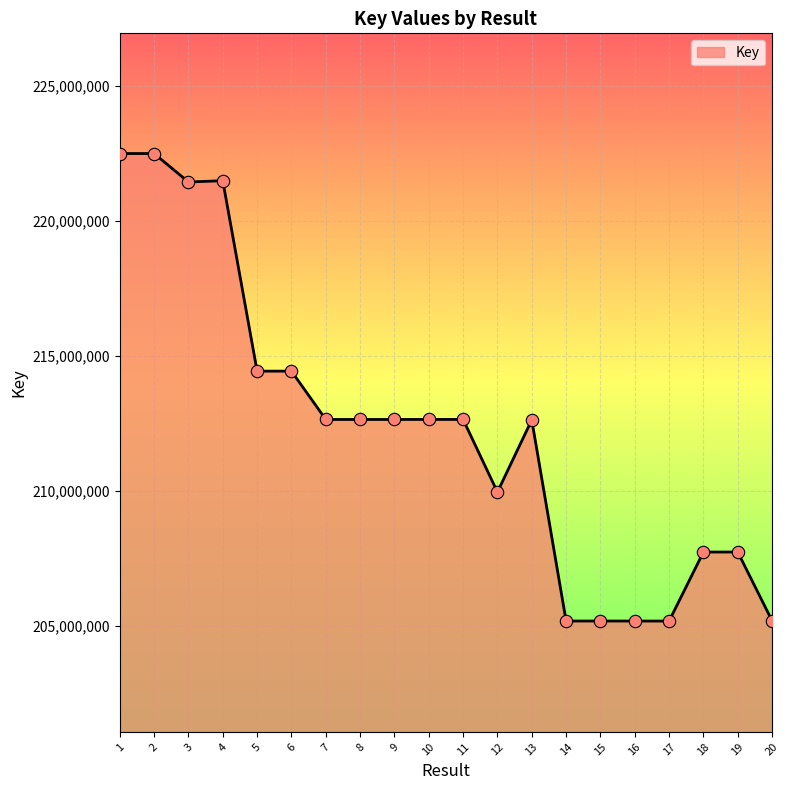

Which has a higher value, 7 or 12?

7